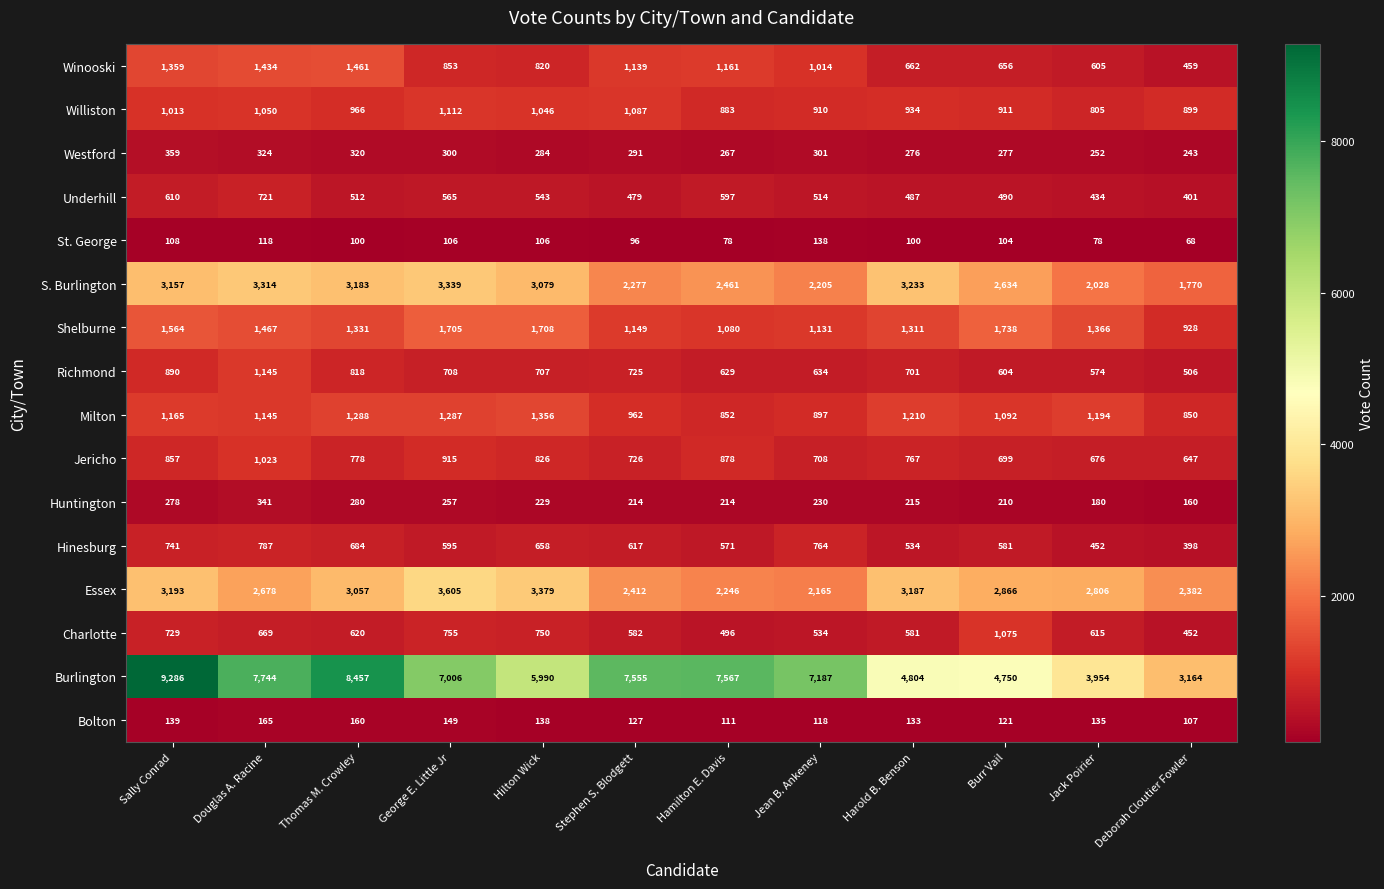

Which series has the widest spread of values?

Burlington